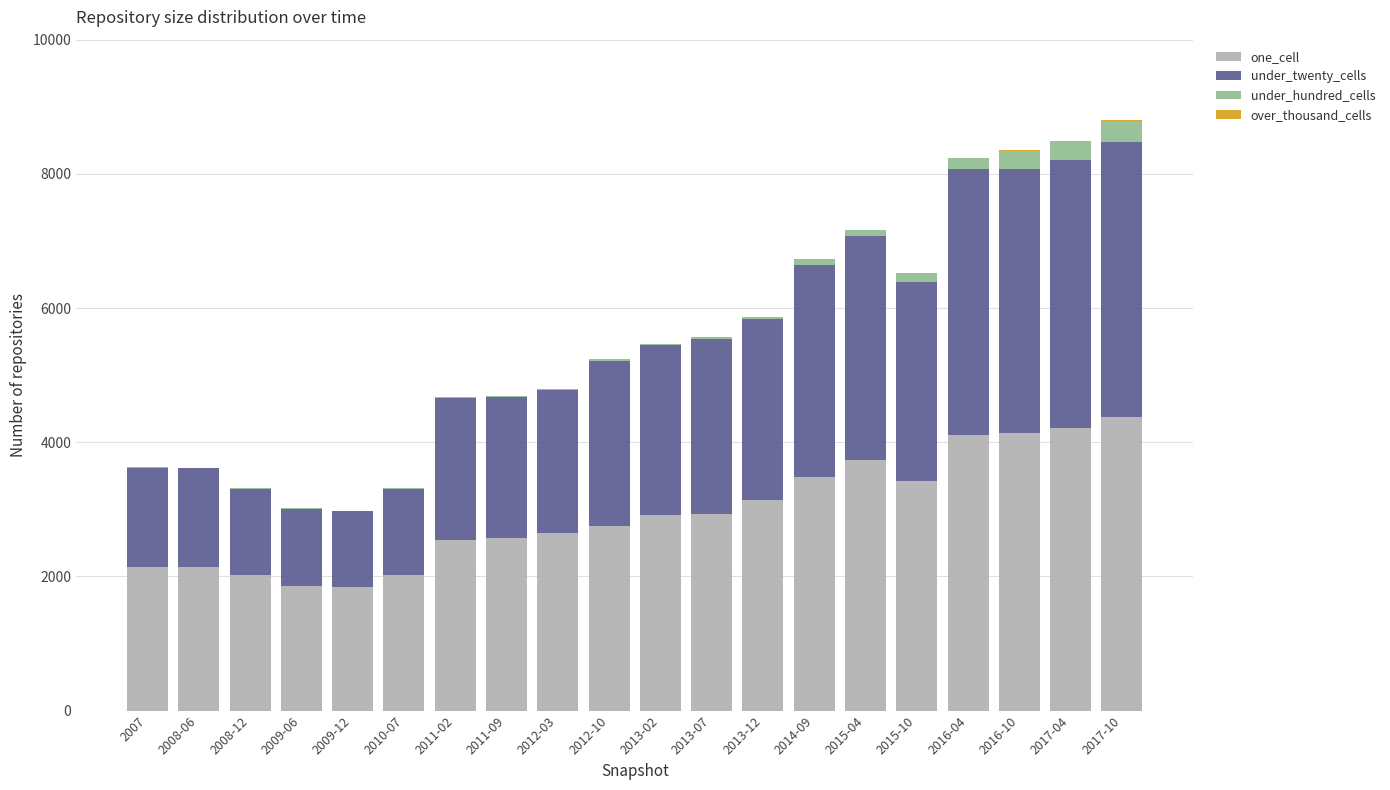

What is the highest value of the one_cell series?

4372